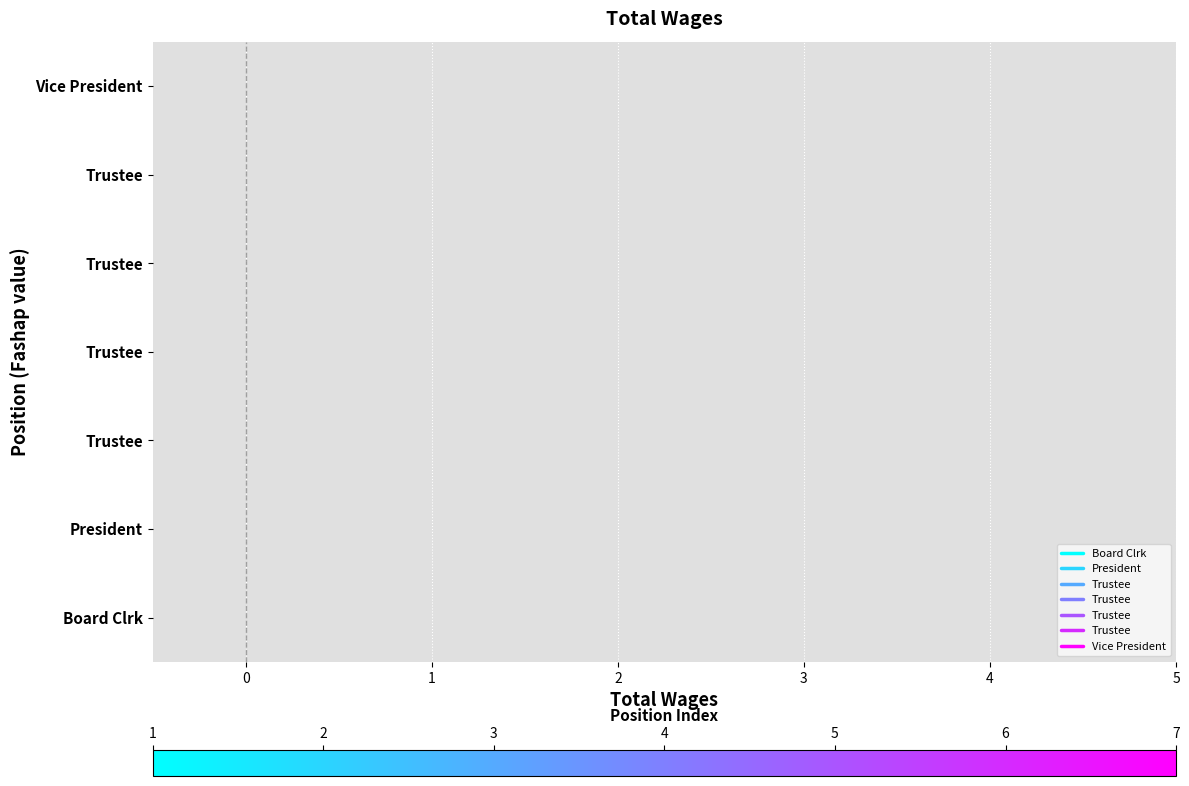

What are all the series names shown in the legend?

Board Clrk, President, Trustee, Vice President